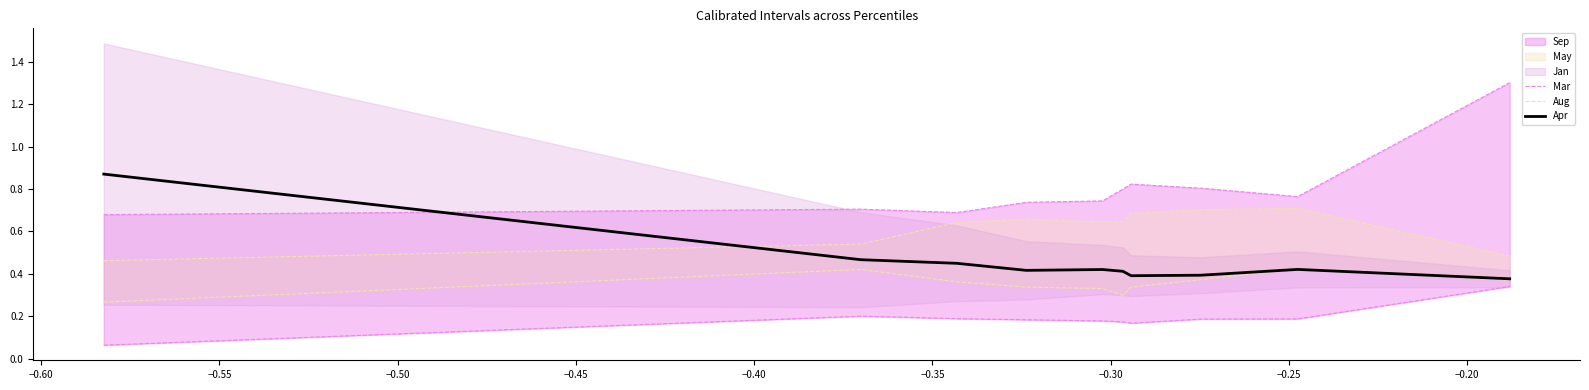

What is the difference between the second highest and second lowest values in the Aug series?

0.1